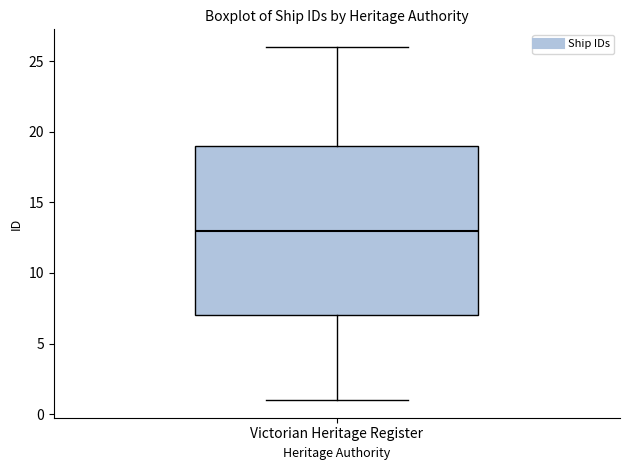

Transcribe this box plot: give where the median line is, the range the box spans, and where the two whiskers end, as read against the y-axis. The values are not printed on the chart, so give them approximately, as read against the axis.

median 13, box 7 to 19, whiskers 1 to 26